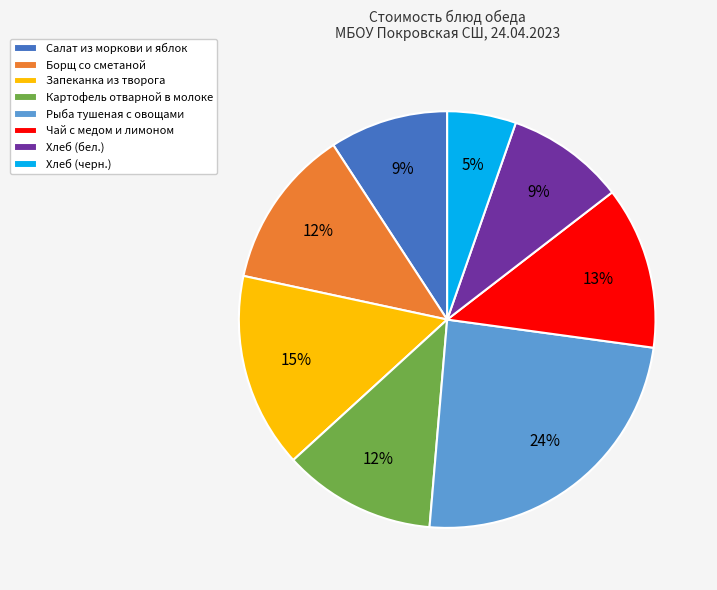

Is it true that Запеканка из творога is 25% of the pie?

False